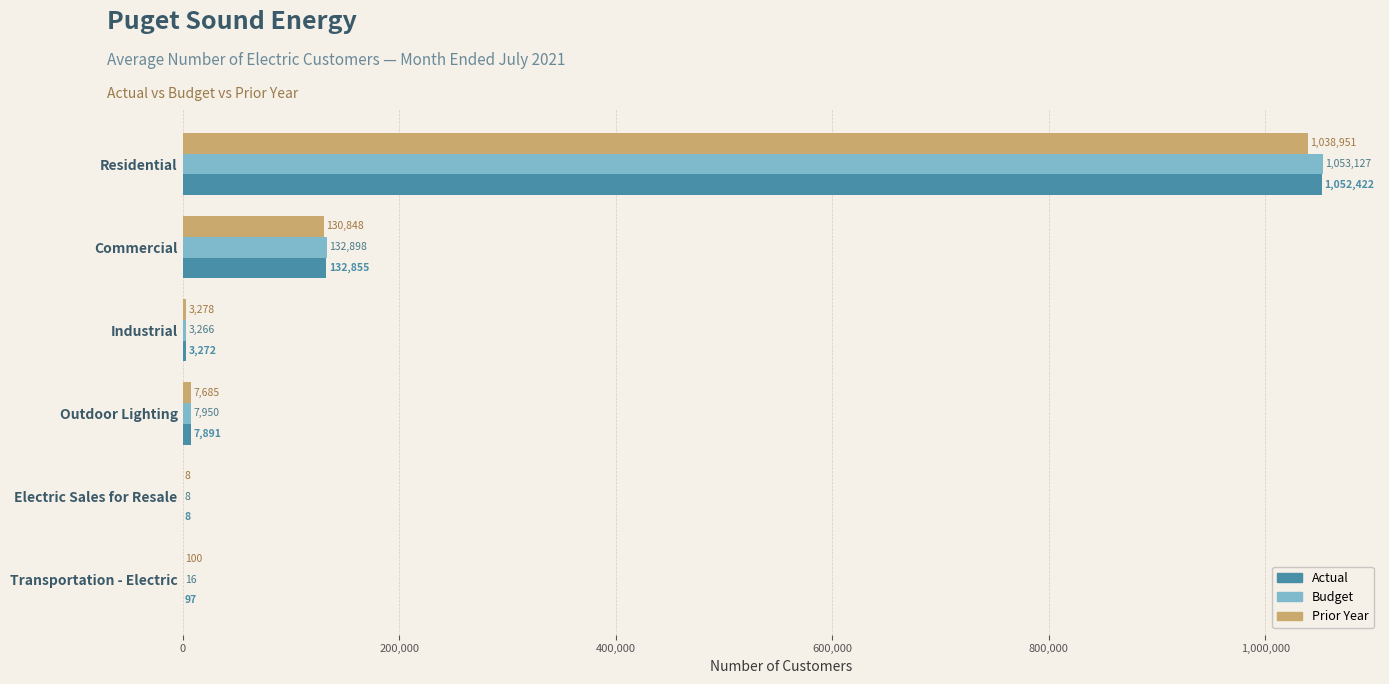

What is the sum of the Actual values at Electric Sales for Resale and Outdoor Lighting?

7899